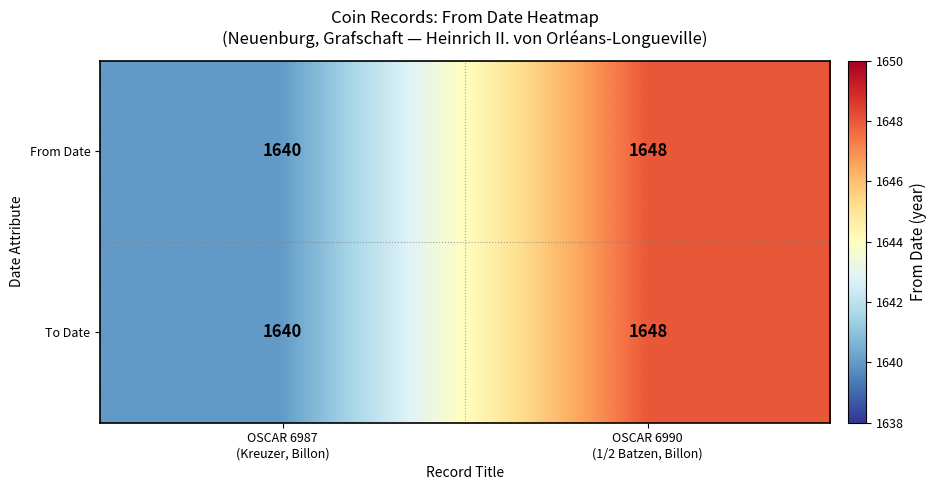

What is the smallest value displayed?

1640